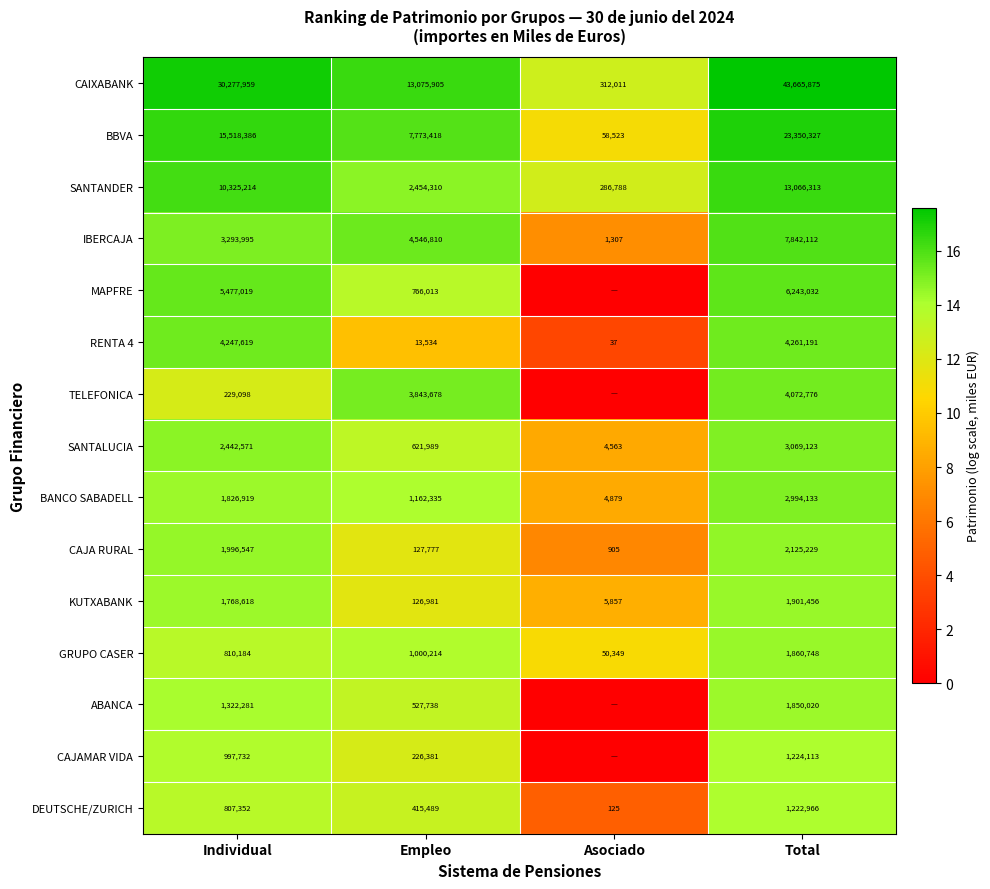

True or false: TELEFONICA has a value of 1540983 at Total.

False